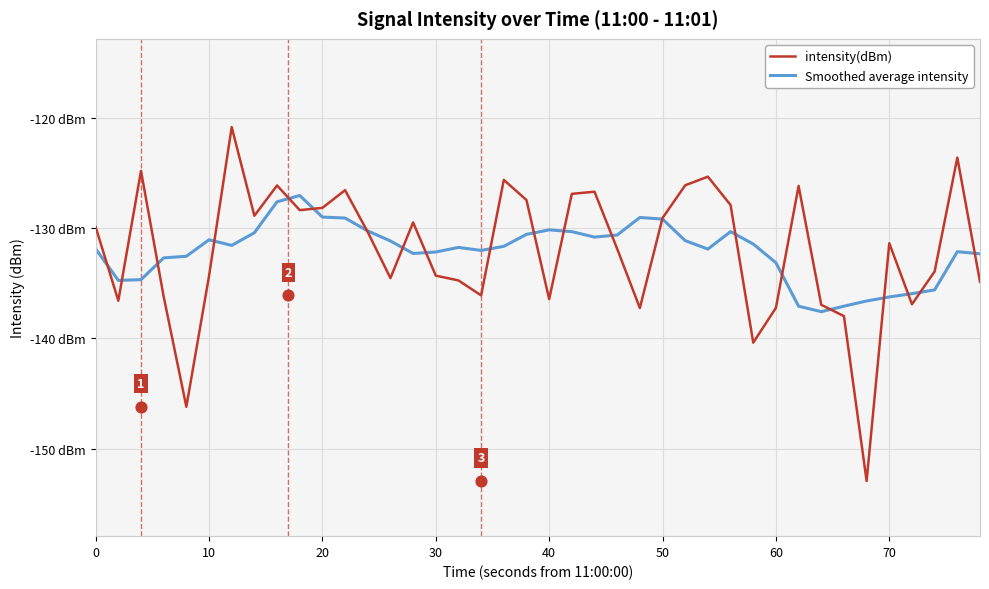

Which series reaches the minimum Y coordinate?

intensity(dBm)